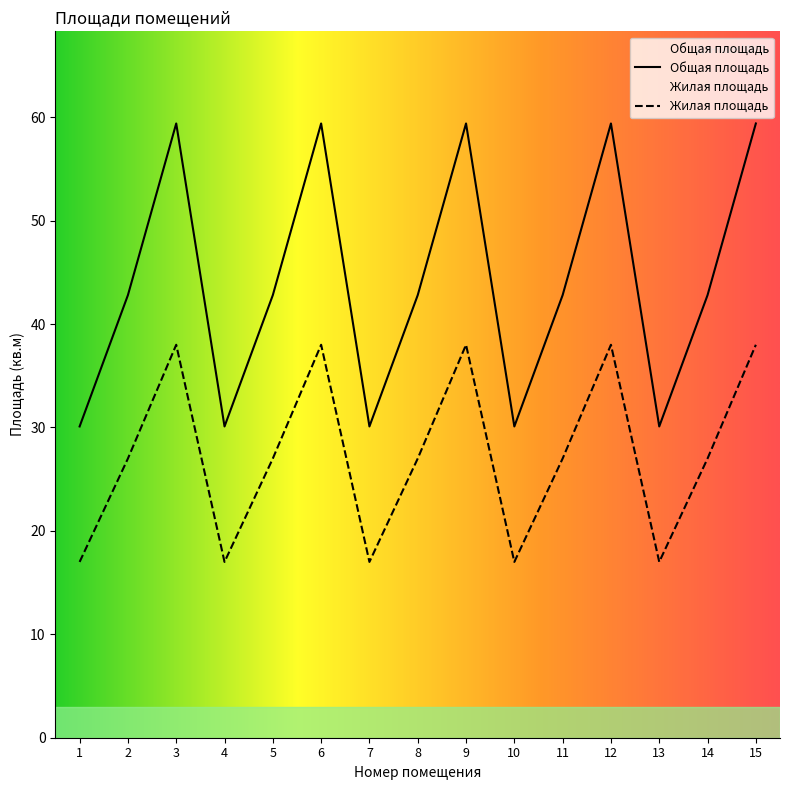

Rank the series at 1 from highest to lowest value.

Общая площадь, Жилая площадь